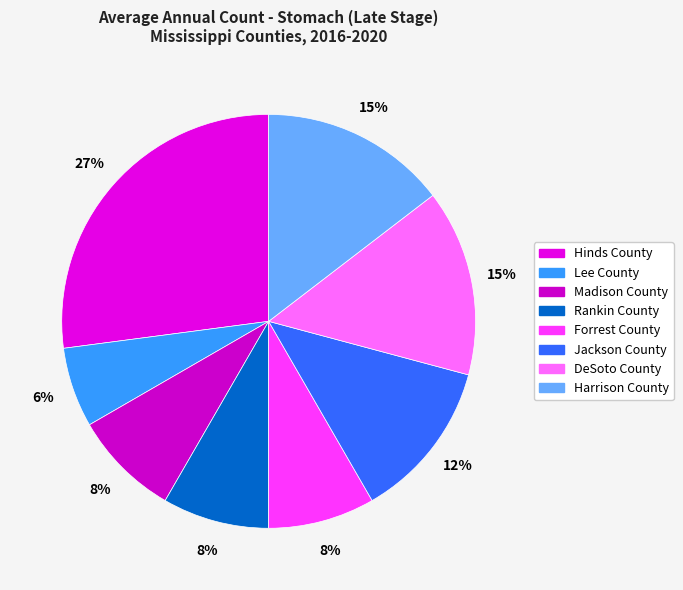

Rank the categories by value from highest to lowest.

Hinds County, DeSoto County, Harrison County, Jackson County, Madison County, Rankin County, Forrest County, Lee County